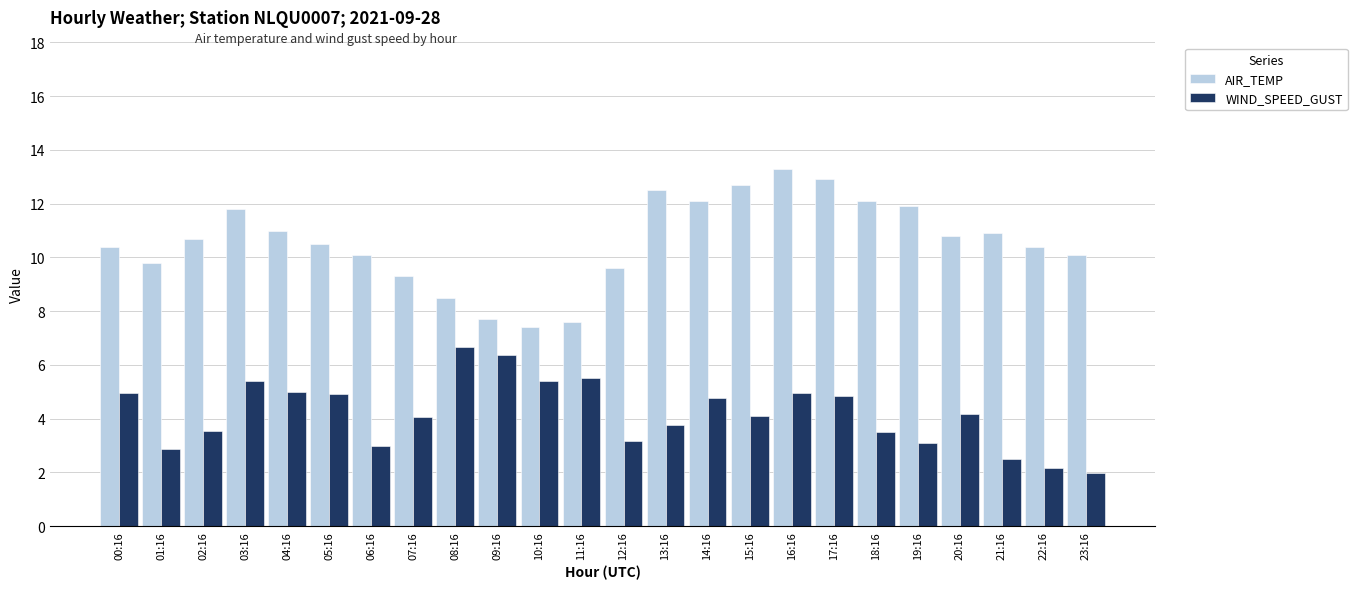

Rank the series by their maximum value, from highest to lowest.

AIR_TEMP, WIND_SPEED_GUST